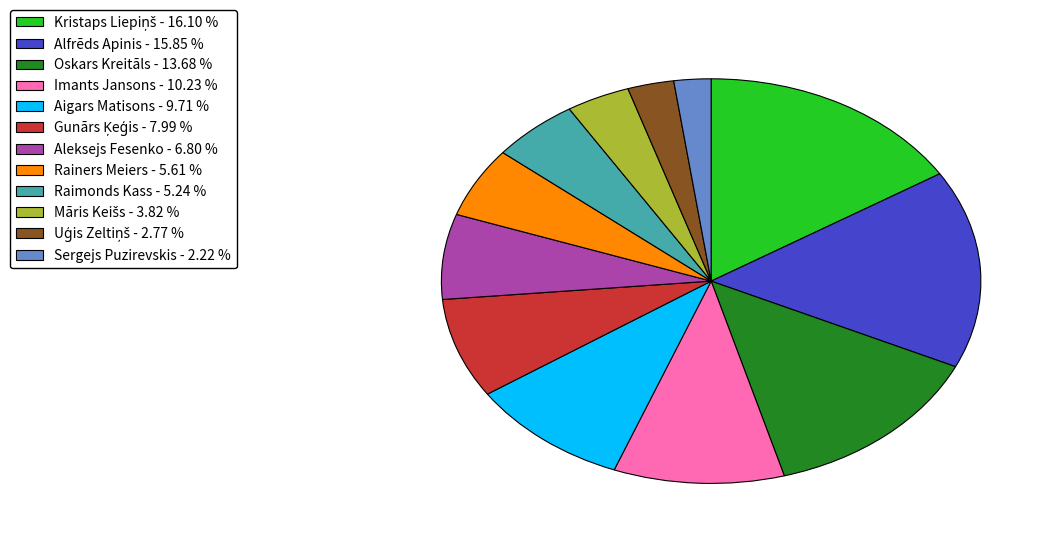

Is the sum of Rainers Meiers - 5.61 % and Alfrēds Apinis - 15.85 % greater than half?

No